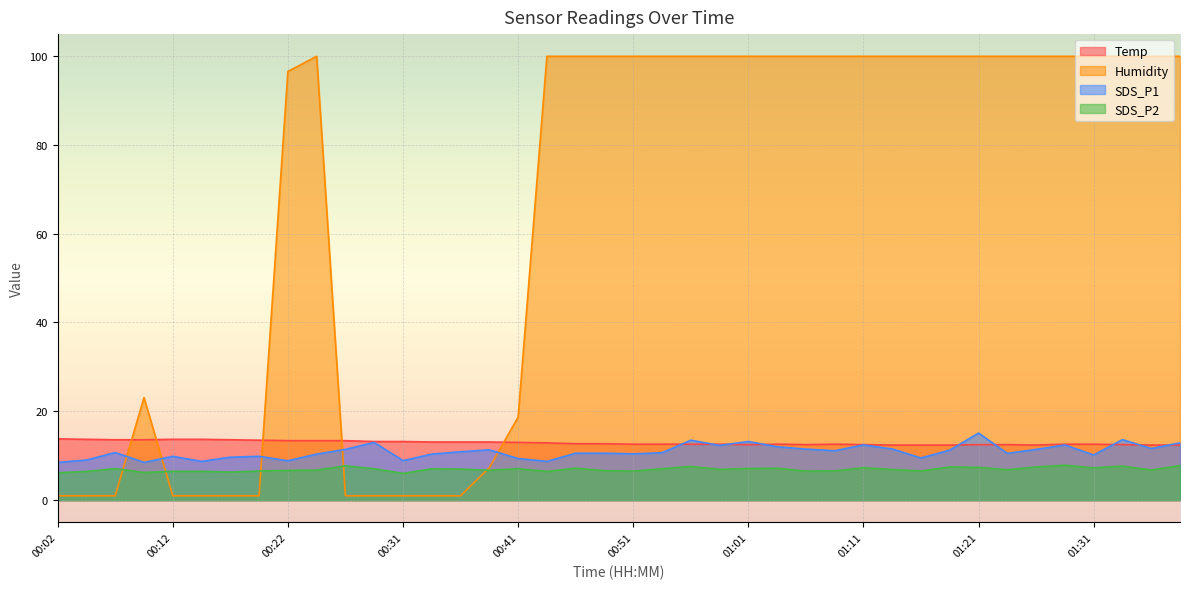

The Temp series shows 20.4 at 00:59. True or false?

False